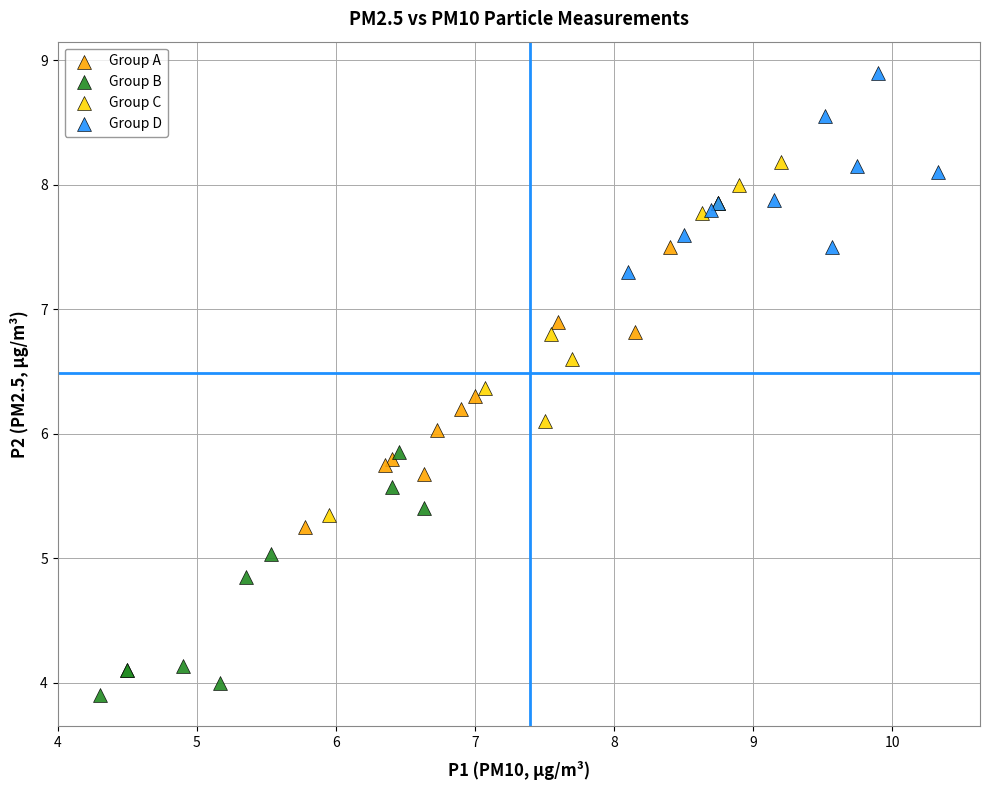

Which series contains the lowest Y value?

Group B